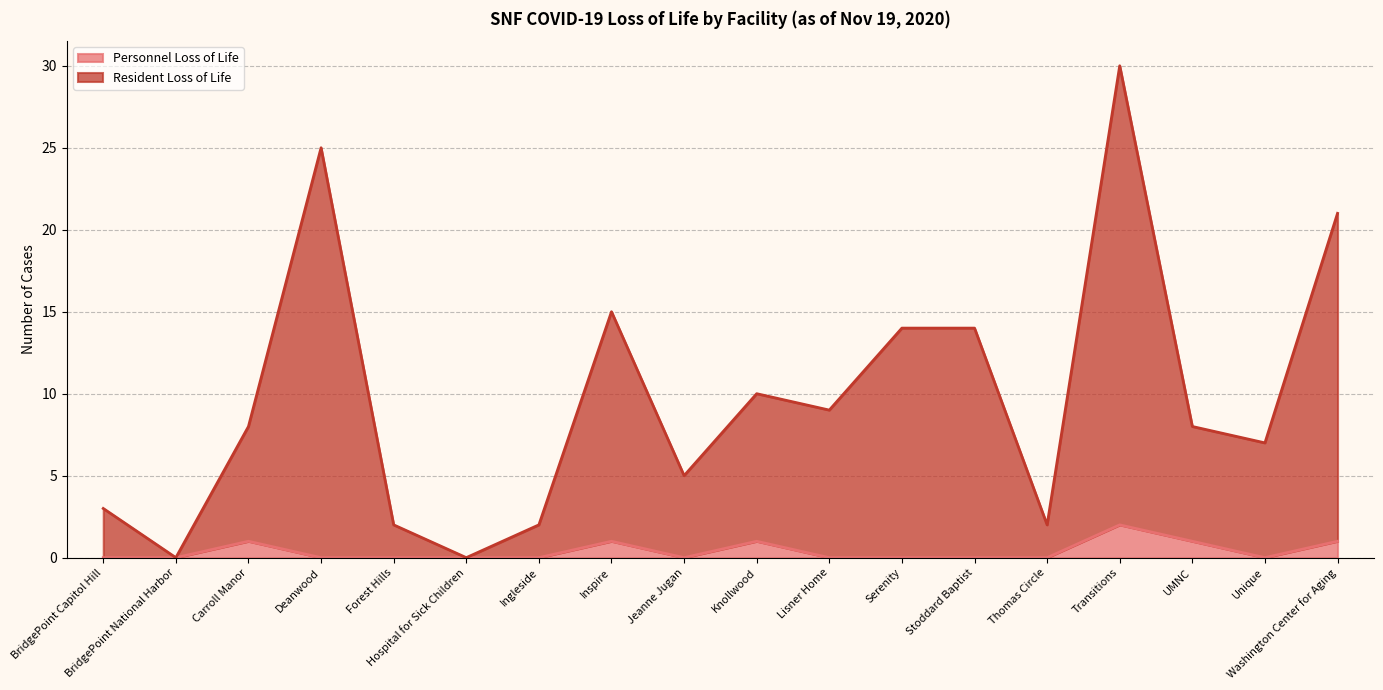

True or false: Personnel Loss of Life has more than 2 points higher than both neighbors.

True